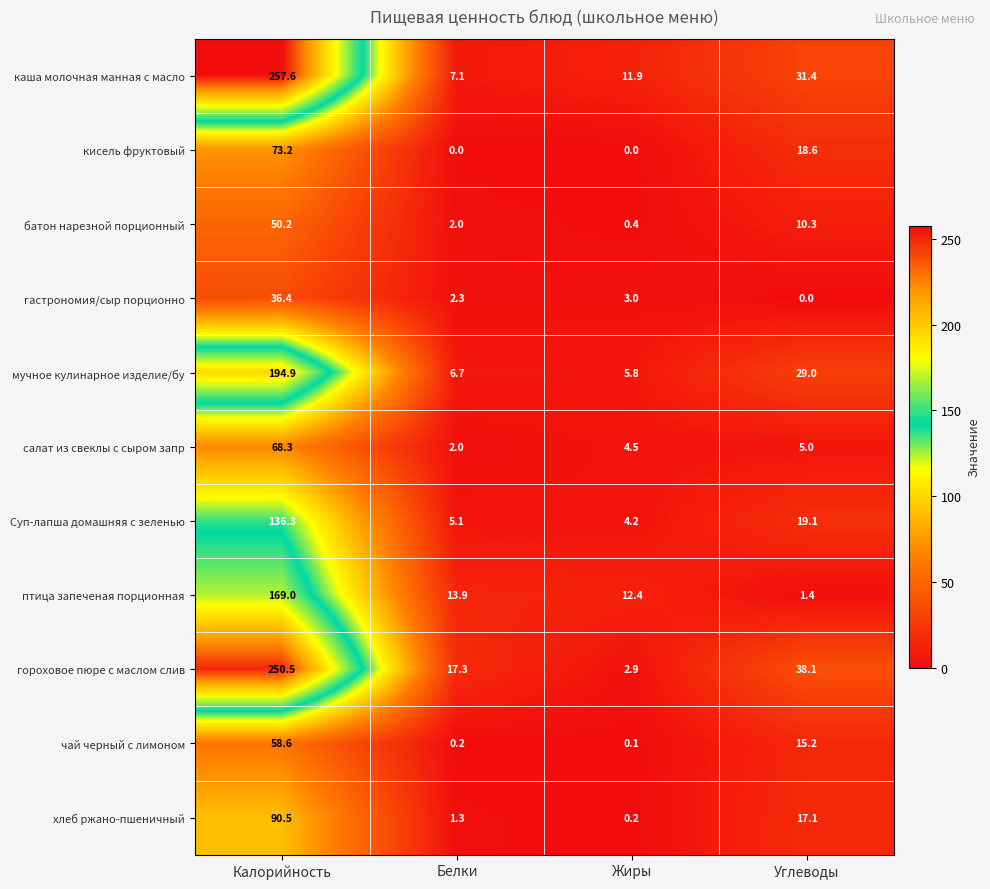

Which category has the highest value in the гороховое пюре с маслом слив series?

Калорийность